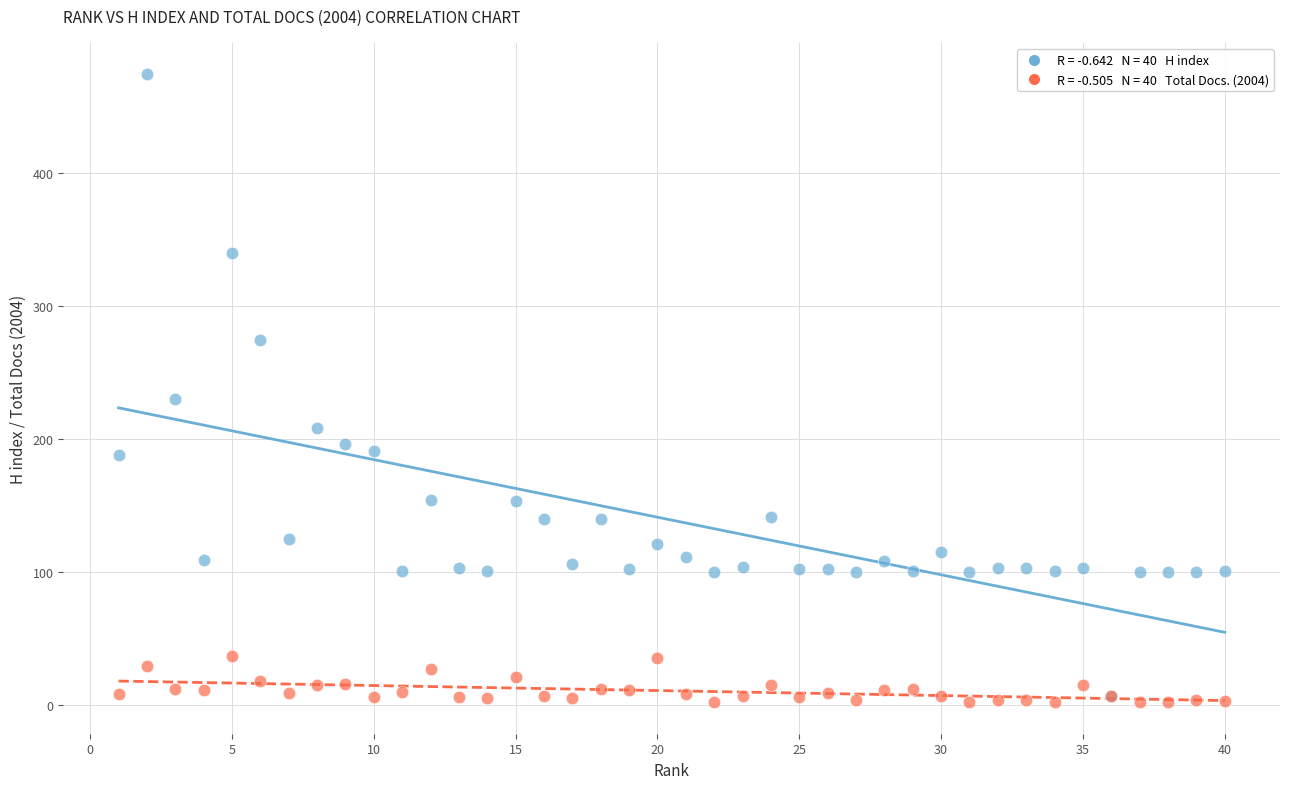

Across all series, what Y value is closest to 238?

230